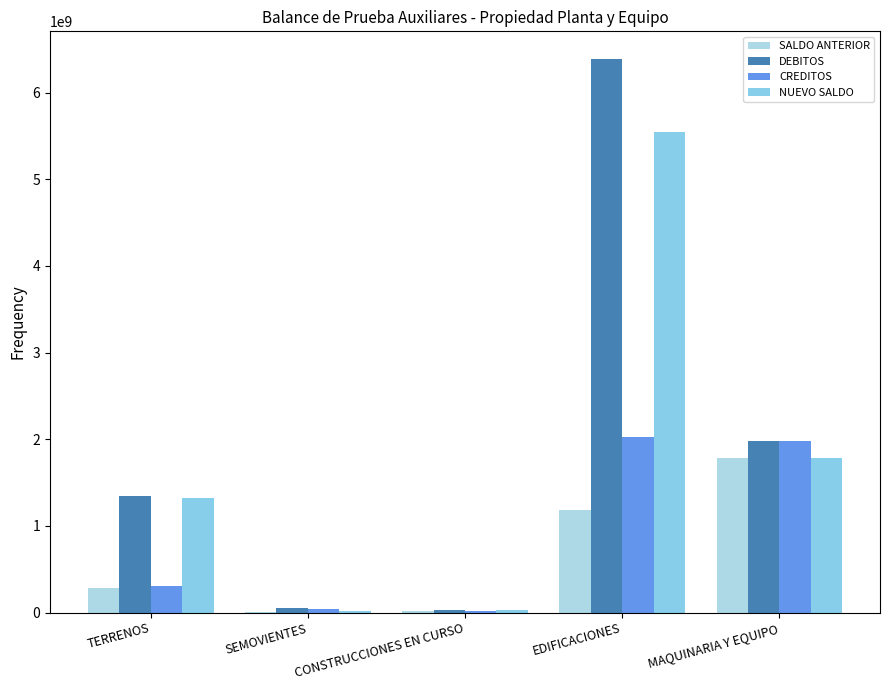

At which category is the sum across all series the highest?

EDIFICACIONES